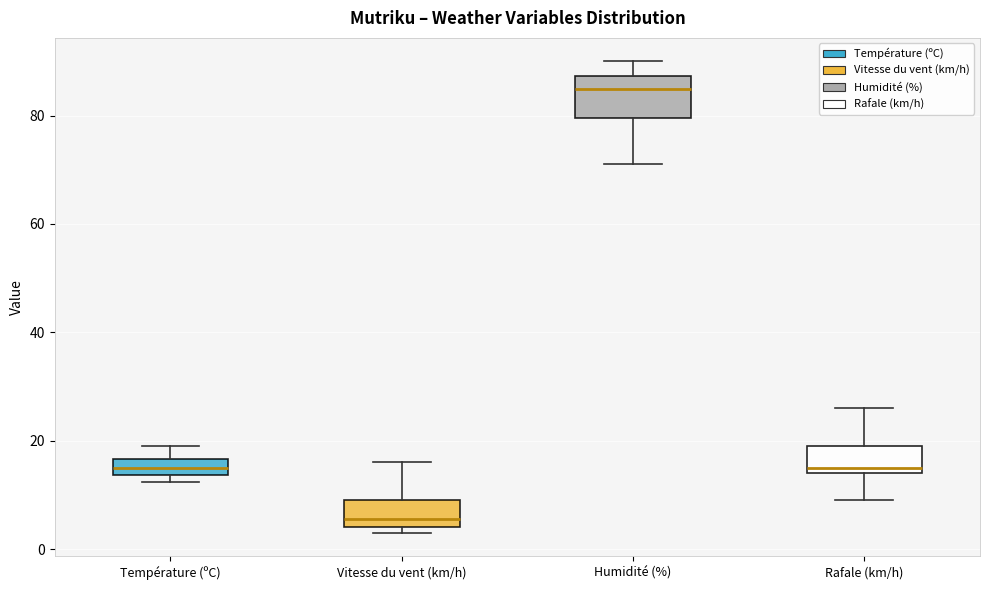

Where does the upper whisker of the box for Température (ºC) end on the y-axis? The values are not printed on the chart, so give them approximately, as read against the axis.

20